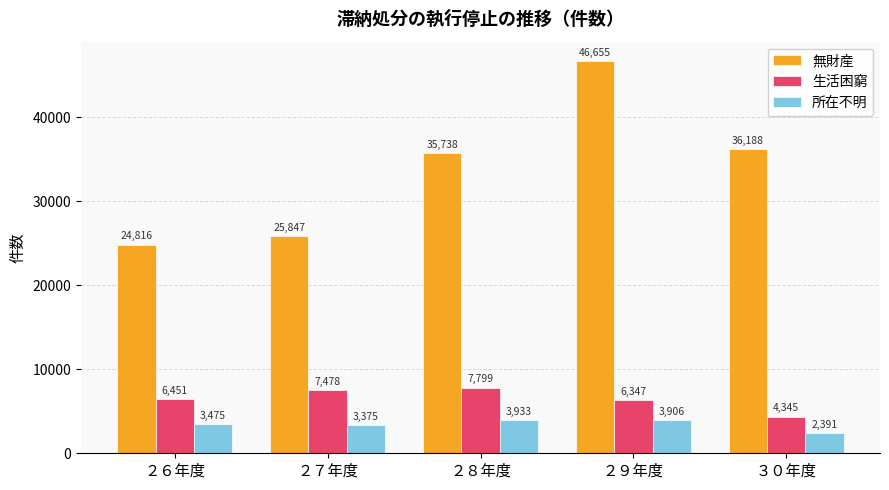

Reading left to right, what are all the values shown in this chart?

無財産: ２６年度=24816	２７年度=25847	２８年度=35738	２９年度=46655	３０年度=36188
生活困窮: ２６年度=6451	２７年度=7478	２８年度=7799	２９年度=6347	３０年度=4345
所在不明: ２６年度=3475	２７年度=3375	２８年度=3933	２９年度=3906	３０年度=2391